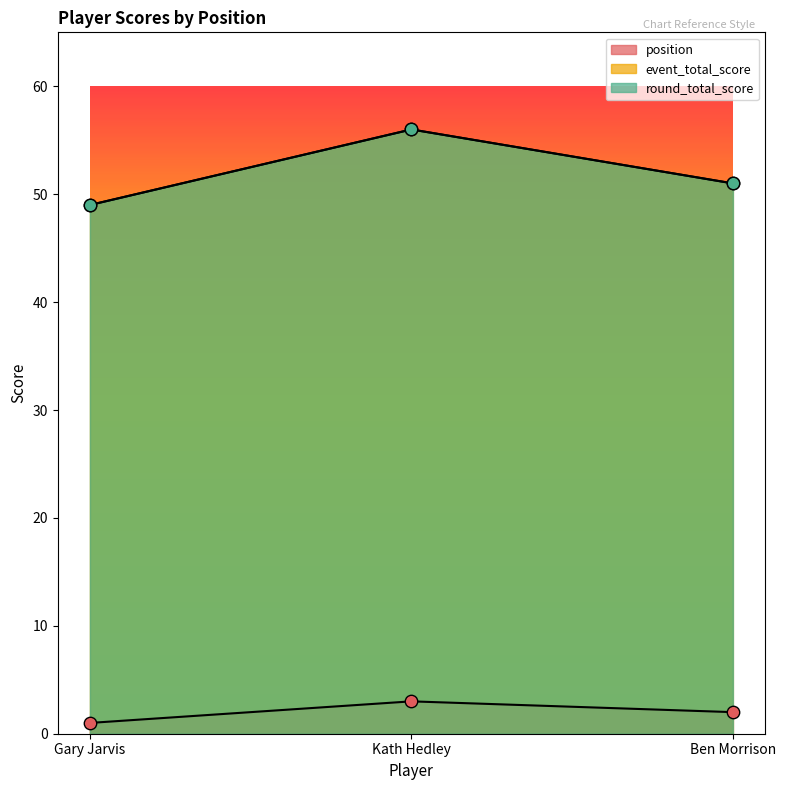

Is the value of position at Kath Hedley greater than the value of round_total_score at Kath Hedley?

No